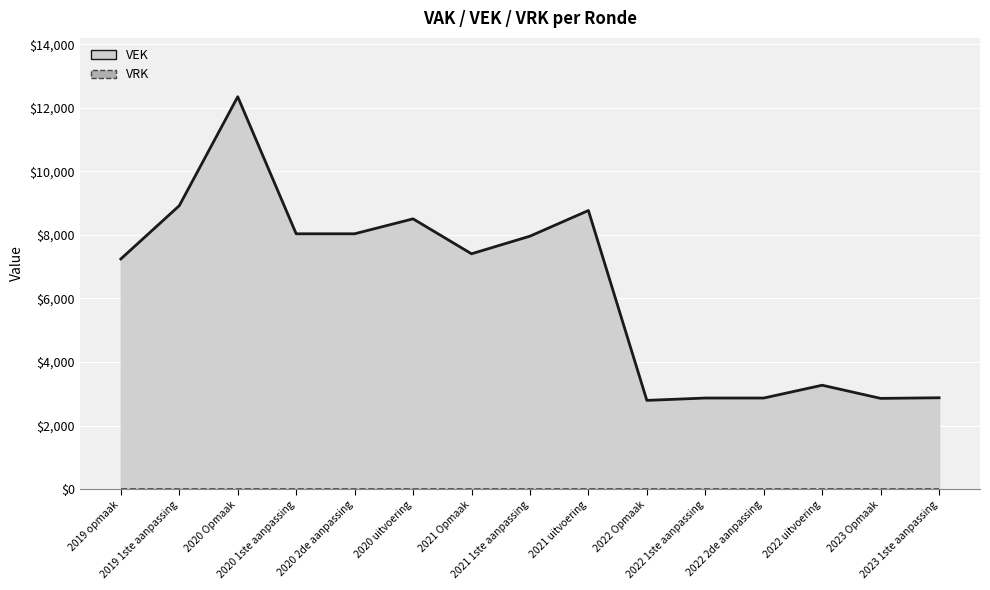

Which label corresponds to the largest value in the chart?

2020 Opmaak